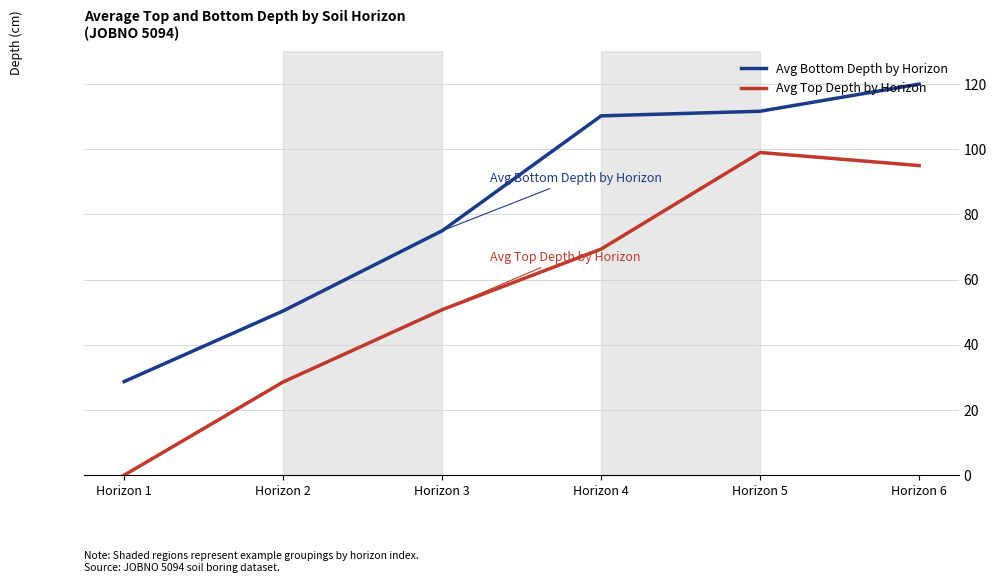

What is the difference between the highest and lowest values at Horizon 3?

24.2